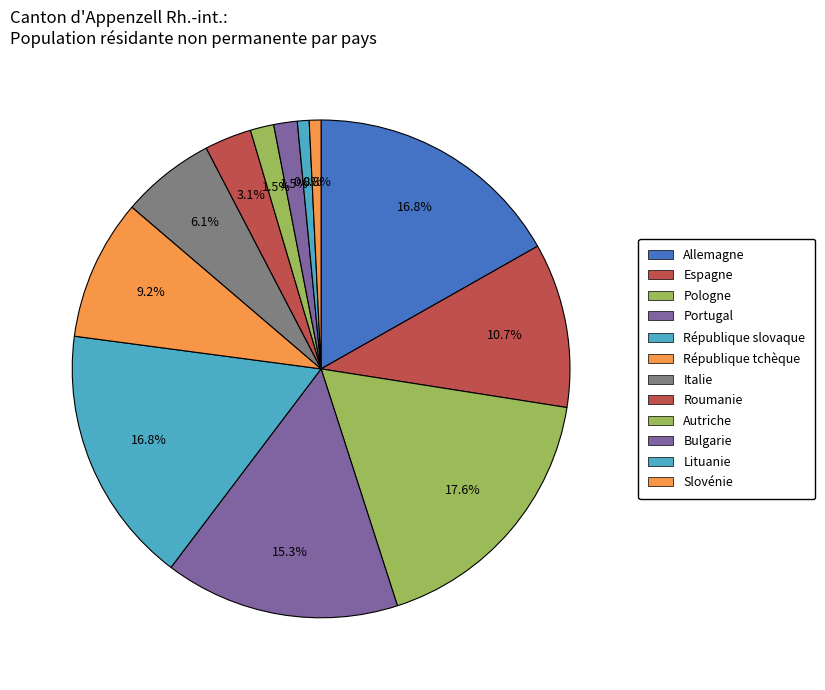

How many segments does this pie chart have?

12